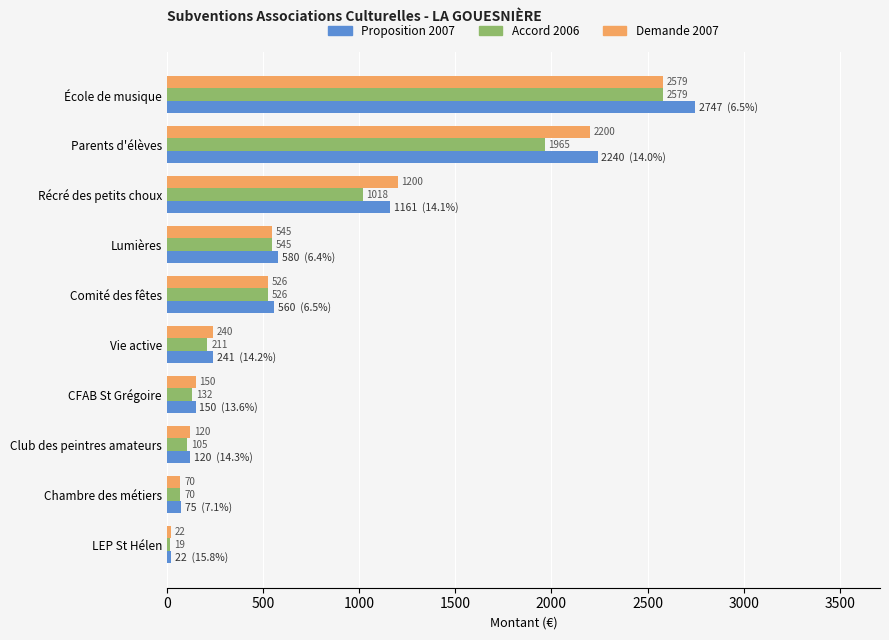

What is the difference between the maximum and minimum values in the Demande 2007 series?

2557